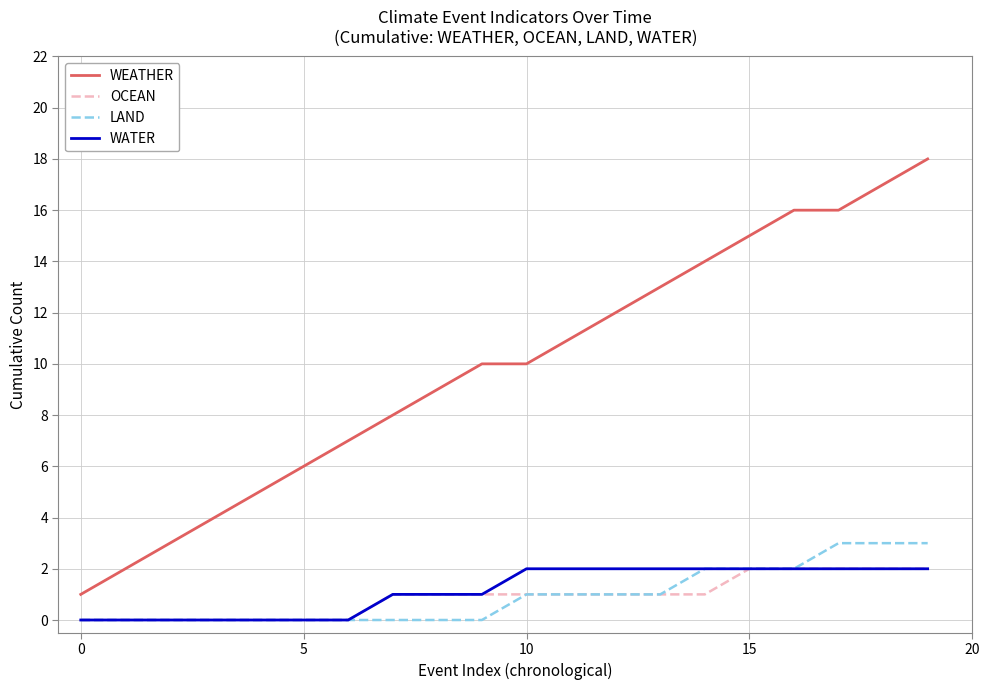

Which series has the widest spread of values?

WEATHER